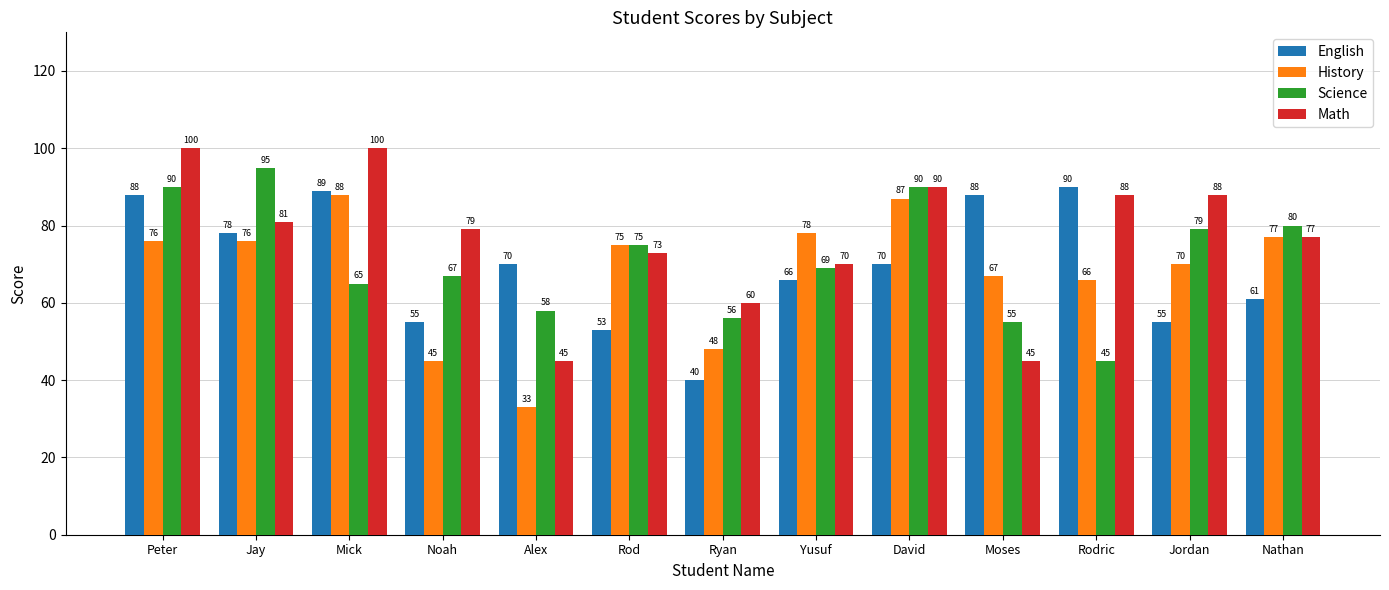

Reading left to right, transcribe all the data shown in this chart.

English: Peter=88	Jay=78	Mick=89	Noah=55	Alex=70	Rod=53	Ryan=40	Yusuf=66	David=70	Moses=88	Rodric=90	Jordan=55	Nathan=61
History: Peter=76	Jay=76	Mick=88	Noah=45	Alex=33	Rod=75	Ryan=48	Yusuf=78	David=87	Moses=67	Rodric=66	Jordan=70	Nathan=77
Science: Peter=90	Jay=95	Mick=65	Noah=67	Alex=58	Rod=75	Ryan=56	Yusuf=69	David=90	Moses=55	Rodric=45	Jordan=79	Nathan=80
Math: Peter=100	Jay=81	Mick=100	Noah=79	Alex=45	Rod=73	Ryan=60	Yusuf=70	David=90	Moses=45	Rodric=88	Jordan=88	Nathan=77